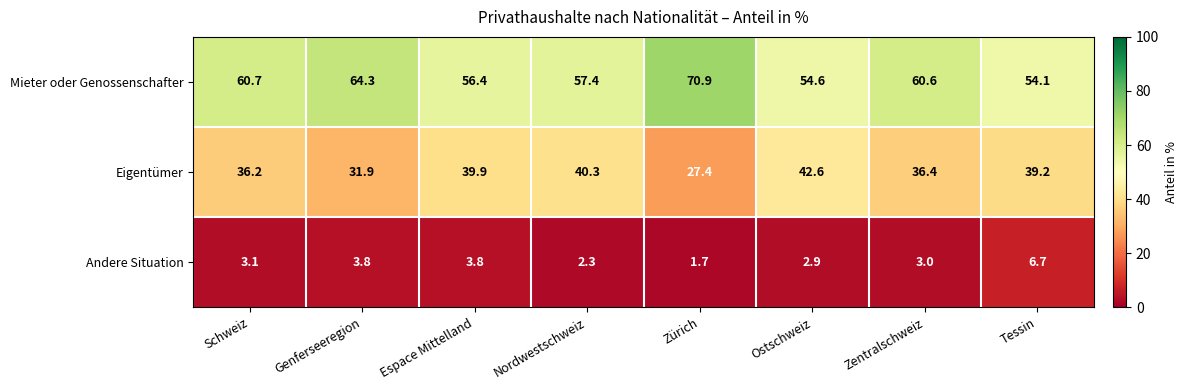

Reading left to right, transcribe all the data shown in this chart.

Mieter oder Genossenschafter: 60.7	64.3	56.4	57.4	70.9	54.6	60.6	54.1
Eigentümer: 36.2	31.9	39.9	40.3	27.4	42.6	36.4	39.2
Andere Situation: 3.1	3.8	3.8	2.3	1.7	2.9	3.0	6.7